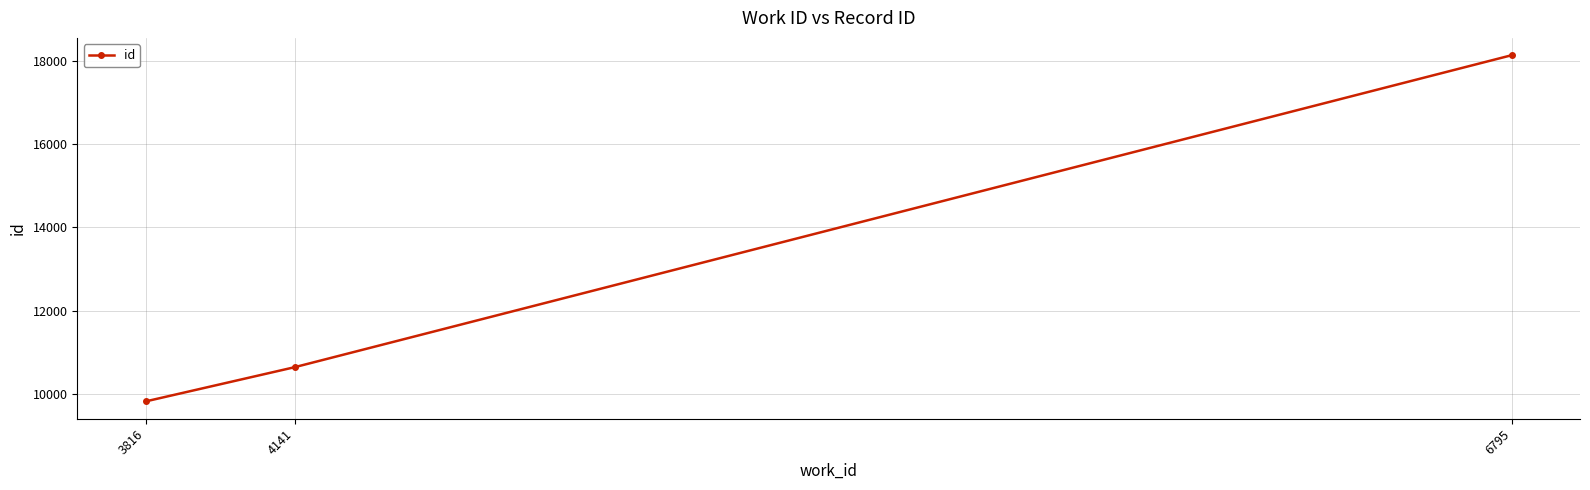

Which category has the lowest value across all series?

3816